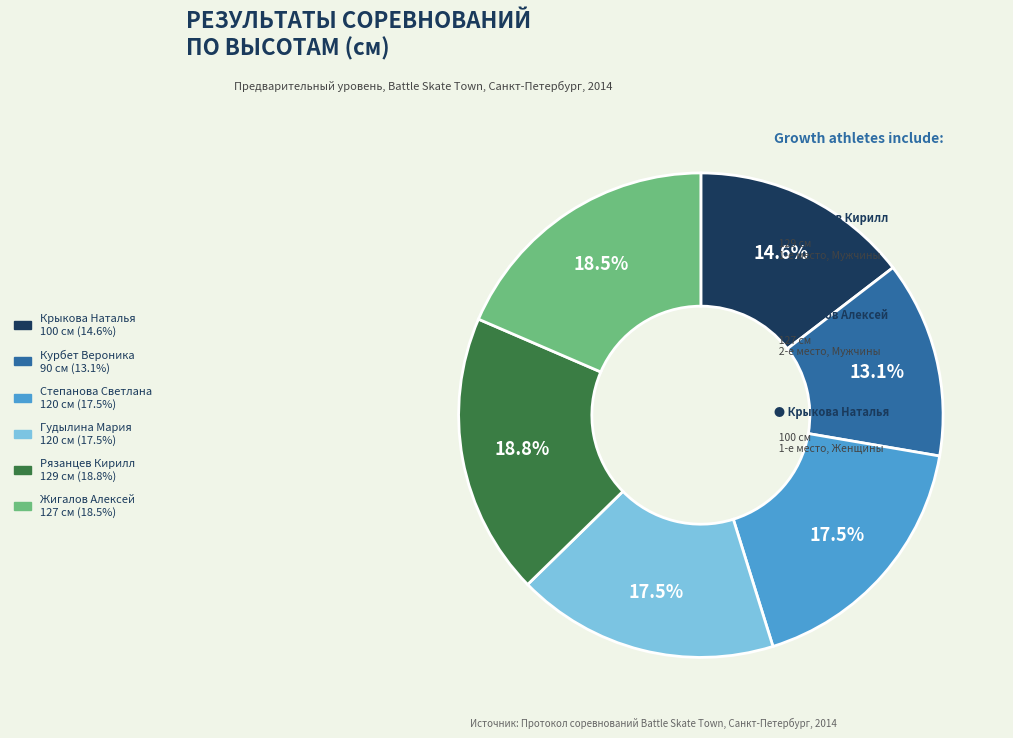

Is Рязанцев Кирилл the majority of the pie?

No